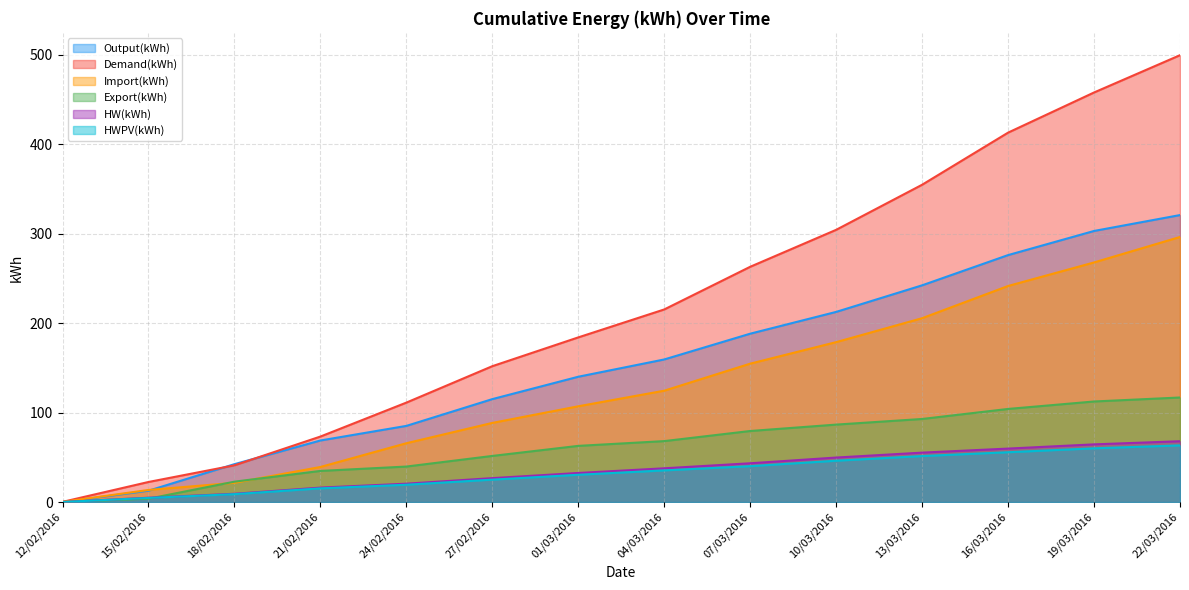

At which label is HWPV(kWh) closest to 31?

01/03/2016